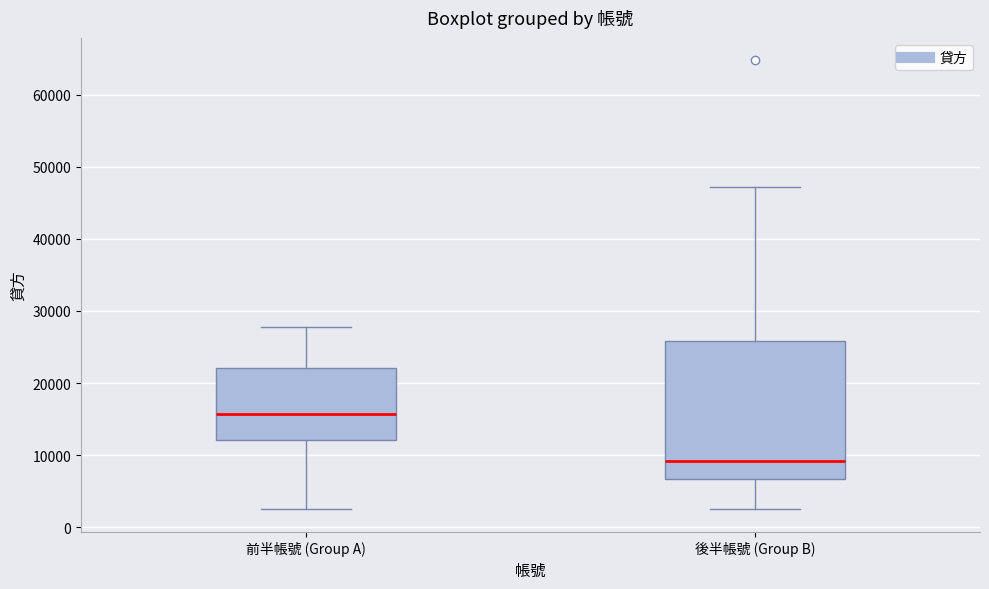

Reading left to right, read every box against the y-axis: the position of its median line, the range the box covers, and the ends of its whiskers. The values are not printed on the chart, so give them approximately, as read against the axis.

前半帳號 (Group A): median 16000, box 12000 to 22000, whiskers 3000 to 28000
後半帳號 (Group B): median 9000, box 7000 to 26000, whiskers 3000 to 47000